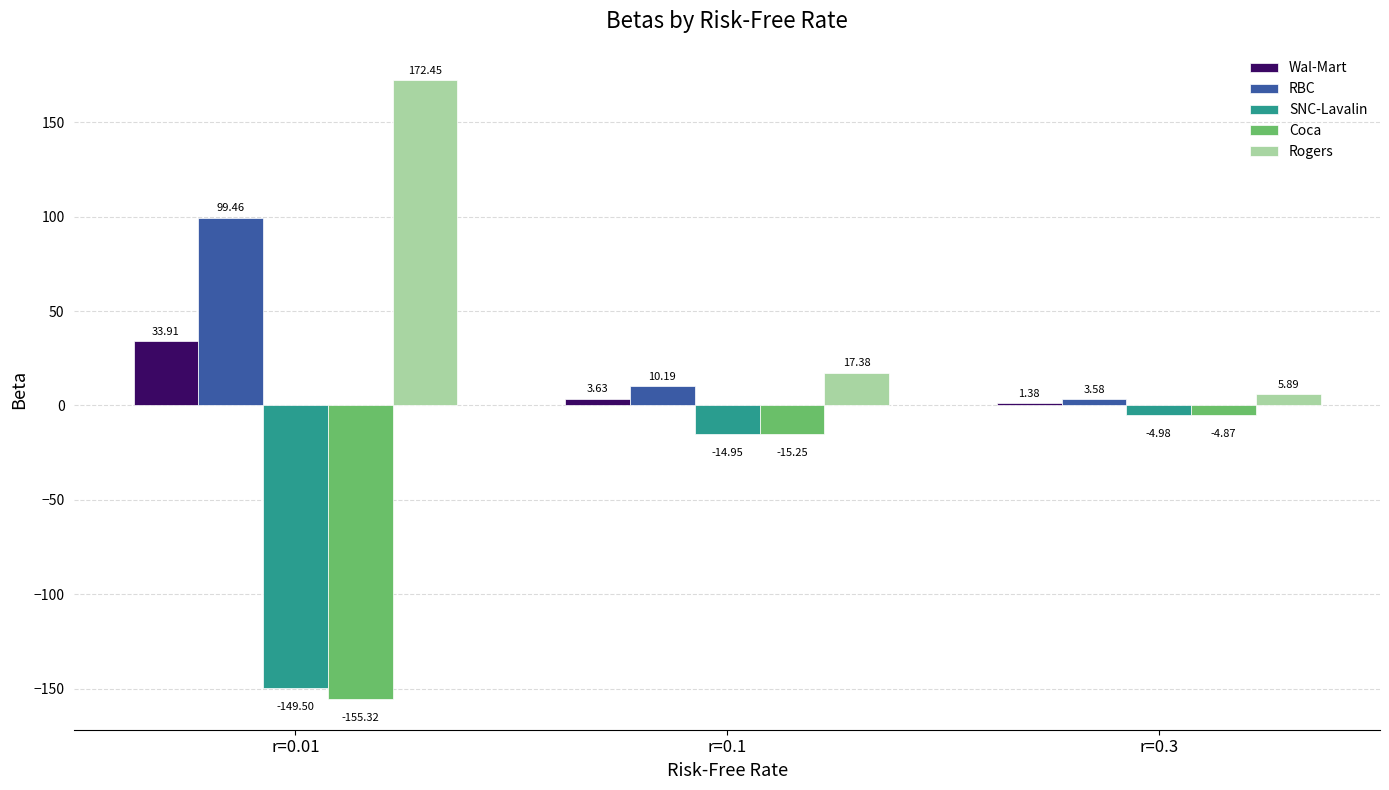

The RBC series shows 150.0 at r=0.01. True or false?

False